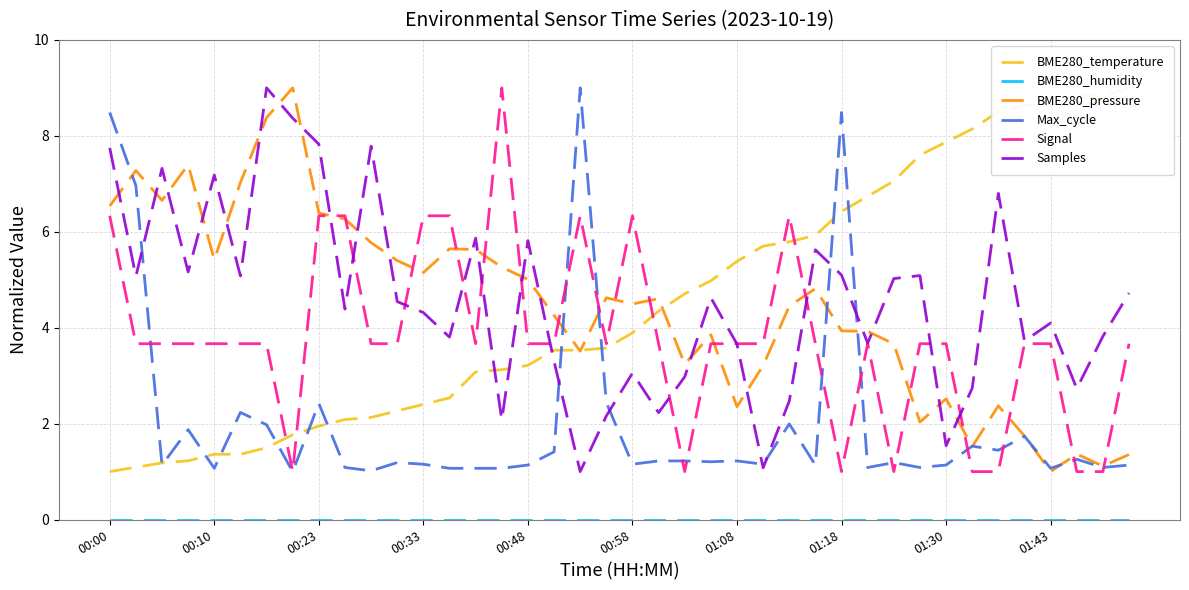

True or false: Samples and BME280_pressure cross at least once.

True